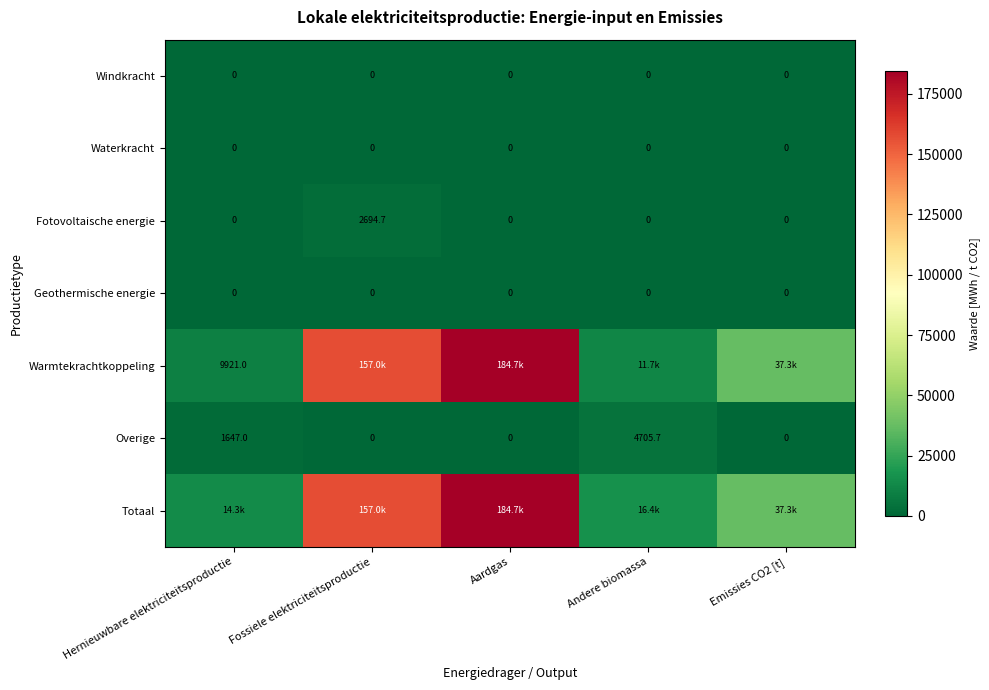

At how many categories does at least one series exceed 128831?

2